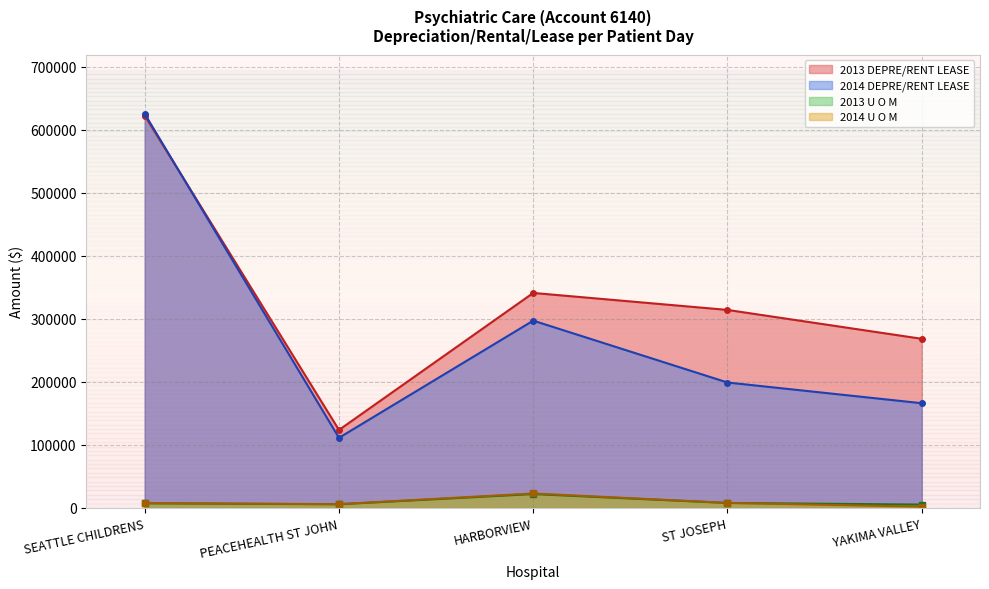

What is the highest value of the 2013 U O M series?

21894